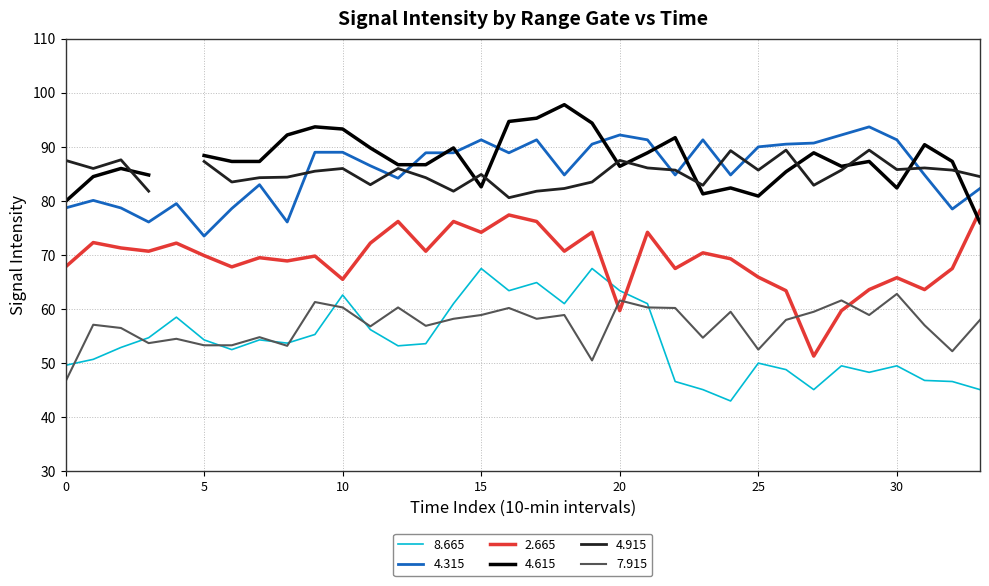

True or false: 4.315 and 2.665 cross at least once.

False